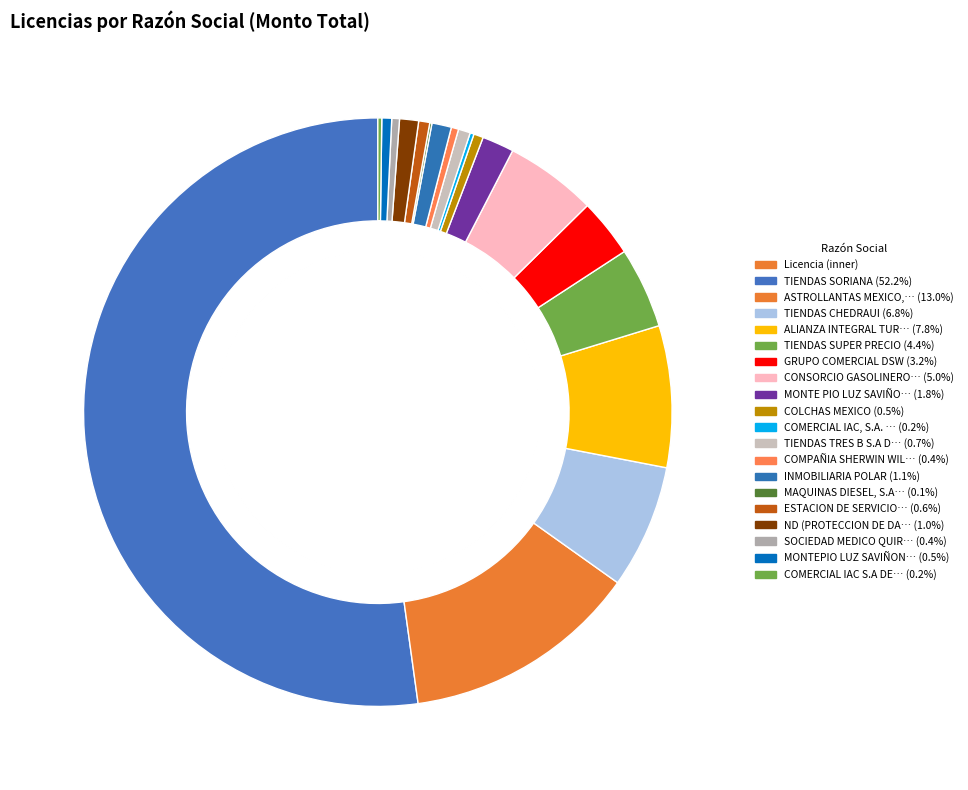

Which slice is the largest?

TIENDAS SORIANA